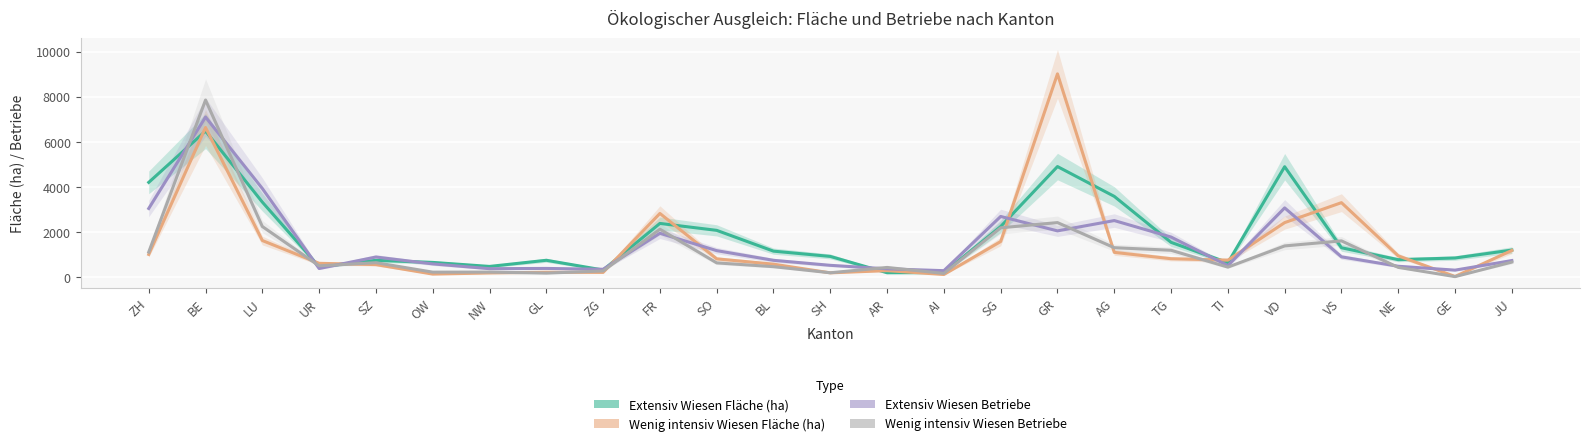

Reading right to left, list all the values displayed in this chart.

Extensiv Wiesen Fläche (ha): JU=1192.7	GE=840.1	NE=765.7	VS=1294.5	VD=4892.3	TI=628.6	TG=1534.1	AG=3575.4	GR=4899.4	SG=2237.3	AI=190.4	AR=184.9	SH=910.1	BL=1144.5	SO=2067.4	FR=2374.9	ZG=307.0	GL=738.6	NW=465.5	OW=643.9	SZ=736.2	UR=452.4	LU=3322.4	BE=6475.5	ZH=4197.2
Wenig intensiv Wiesen Fläche (ha): JU=1175.0	GE=20.5	NE=934.6	VS=3296.8	VD=2410.6	TI=744.5	TG=807.5	AG=1090.2	GR=9013.9	SG=1571.0	AI=107.3	AR=279.6	SH=180.7	BL=566.4	SO=801.6	FR=2818.0	ZG=200.9	GL=207.7	NW=175.6	OW=125.7	SZ=547.9	UR=603.9	LU=1615.6	BE=6634.3	ZH=998.1
Extensiv Wiesen Betriebe: JU=726.0	GE=301.0	NE=473.0	VS=891.0	VD=3065.0	TI=503.0	TG=1770.0	AG=2502.0	GR=2044.0	SG=2684.0	AI=278.0	AR=359.0	SH=515.0	BL=737.0	SO=1167.0	FR=1937.0	ZG=340.0	GL=377.0	NW=366.0	OW=578.0	SZ=883.0	UR=373.0	LU=3926.0	BE=7096.0	ZH=3038.0
Wenig intensiv Wiesen Betriebe: JU=659.0	GE=13.0	NE=424.0	VS=1600.0	VD=1376.0	TI=435.0	TG=1183.0	AG=1297.0	GR=2412.0	SG=2180.0	AI=155.0	AR=421.0	SH=184.0	BL=455.0	SO=623.0	FR=2117.0	ZG=265.0	GL=169.0	NW=215.0	OW=212.0	SZ=632.0	UR=493.0	LU=2238.0	BE=7851.0	ZH=1104.0